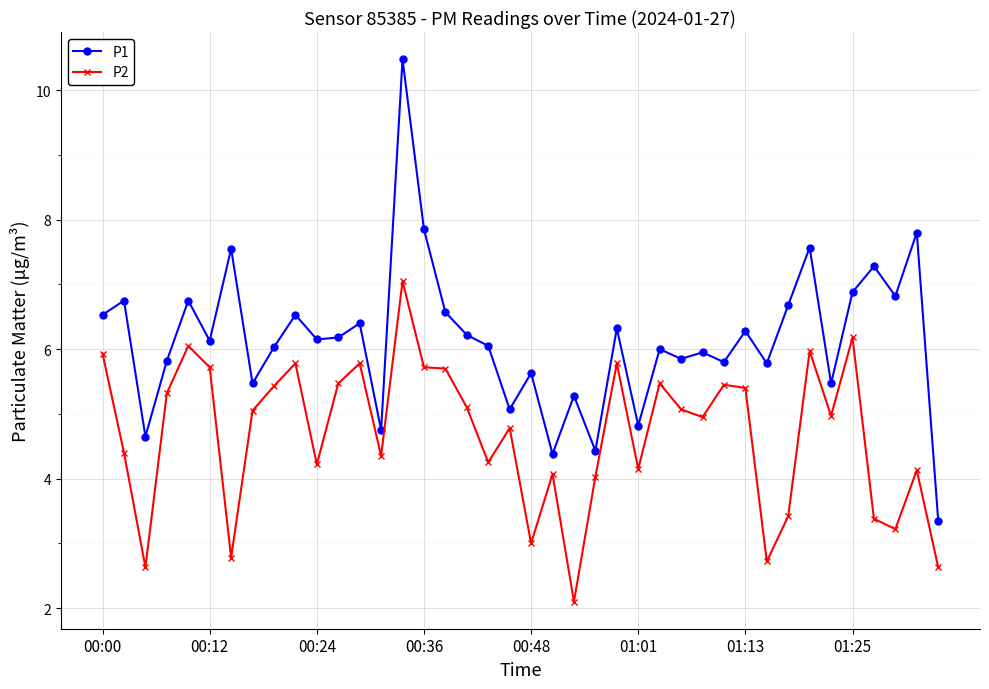

What is the smallest value displayed?

2.1